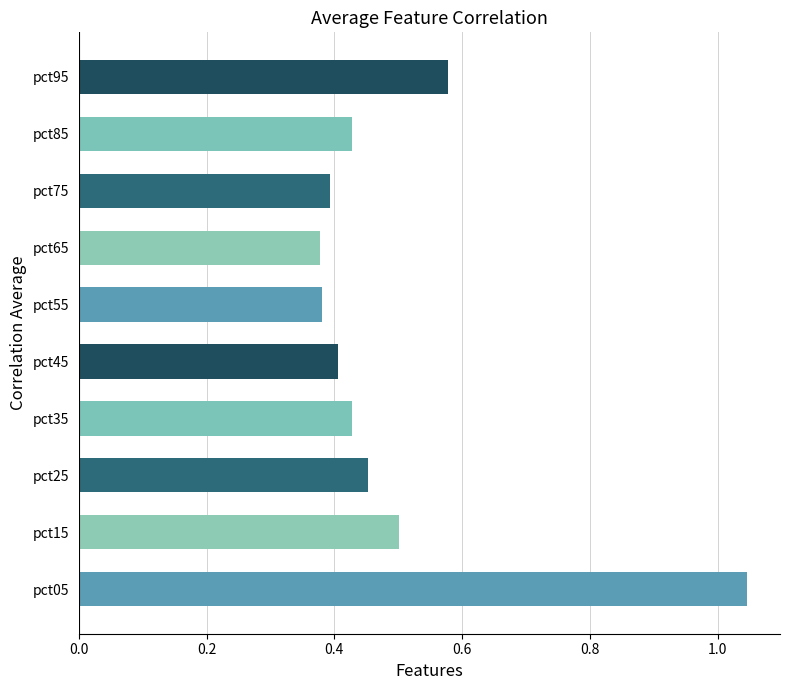

What is the change in value from pct05 to pct25?

-0.6